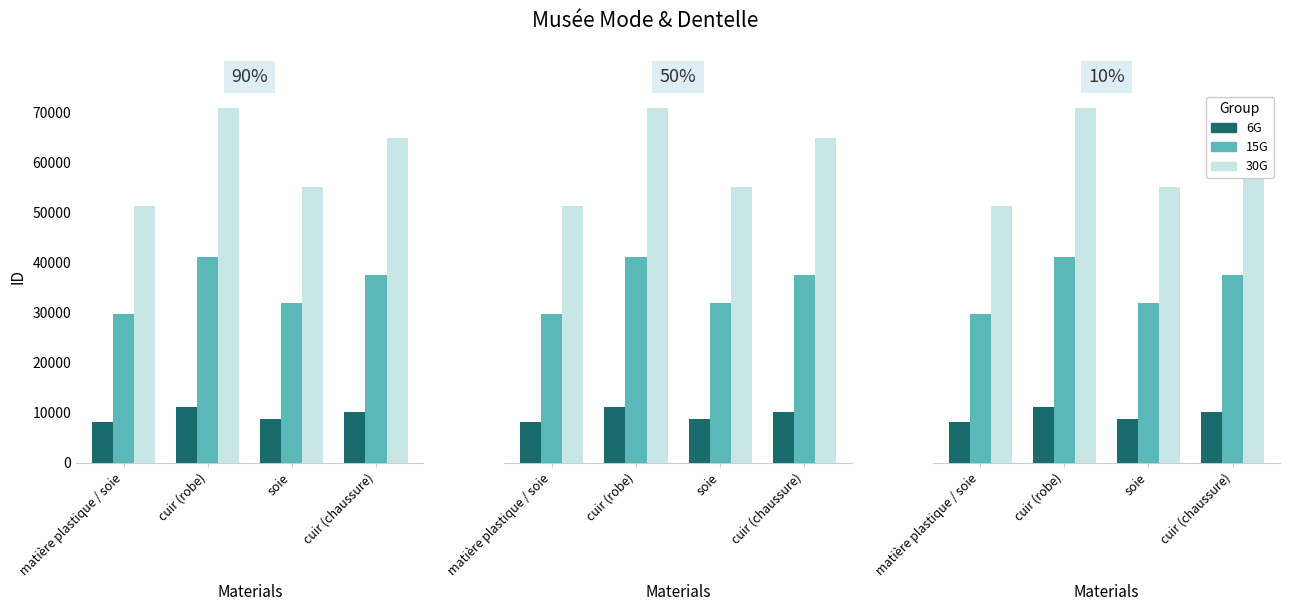

What is the label of the 3rd bar from the left?

soie